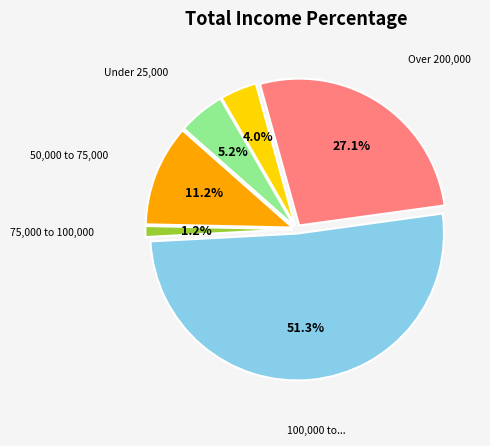

Is there a majority slice in this chart?

Yes